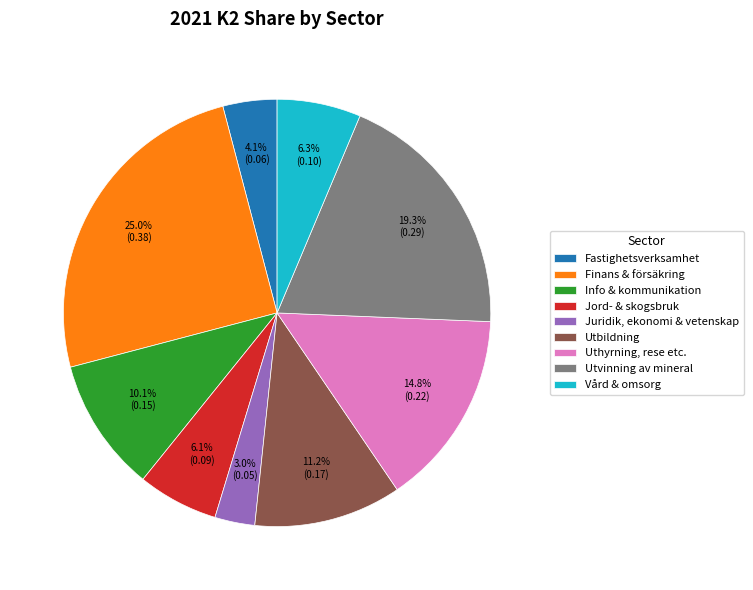

Is the sum of Juridik, ekonomi & vetenskap and Uthyrning, rese etc. greater than half?

No